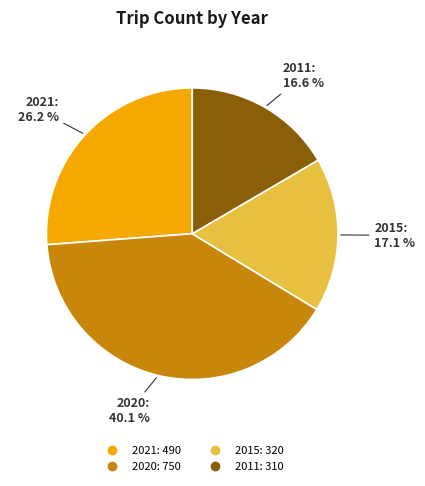

To the nearest percent, what is the average slice percentage?

25%